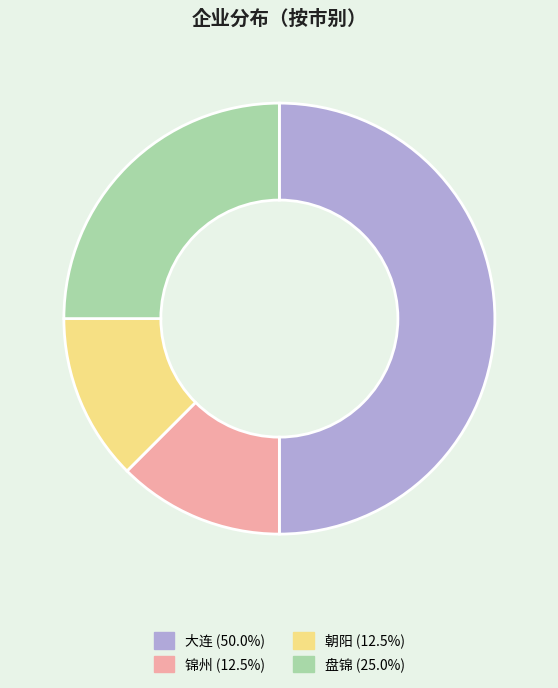

Approximately how many times larger is the value at 锦州 (12.5%) compared to 朝阳 (12.5%)?

1.0